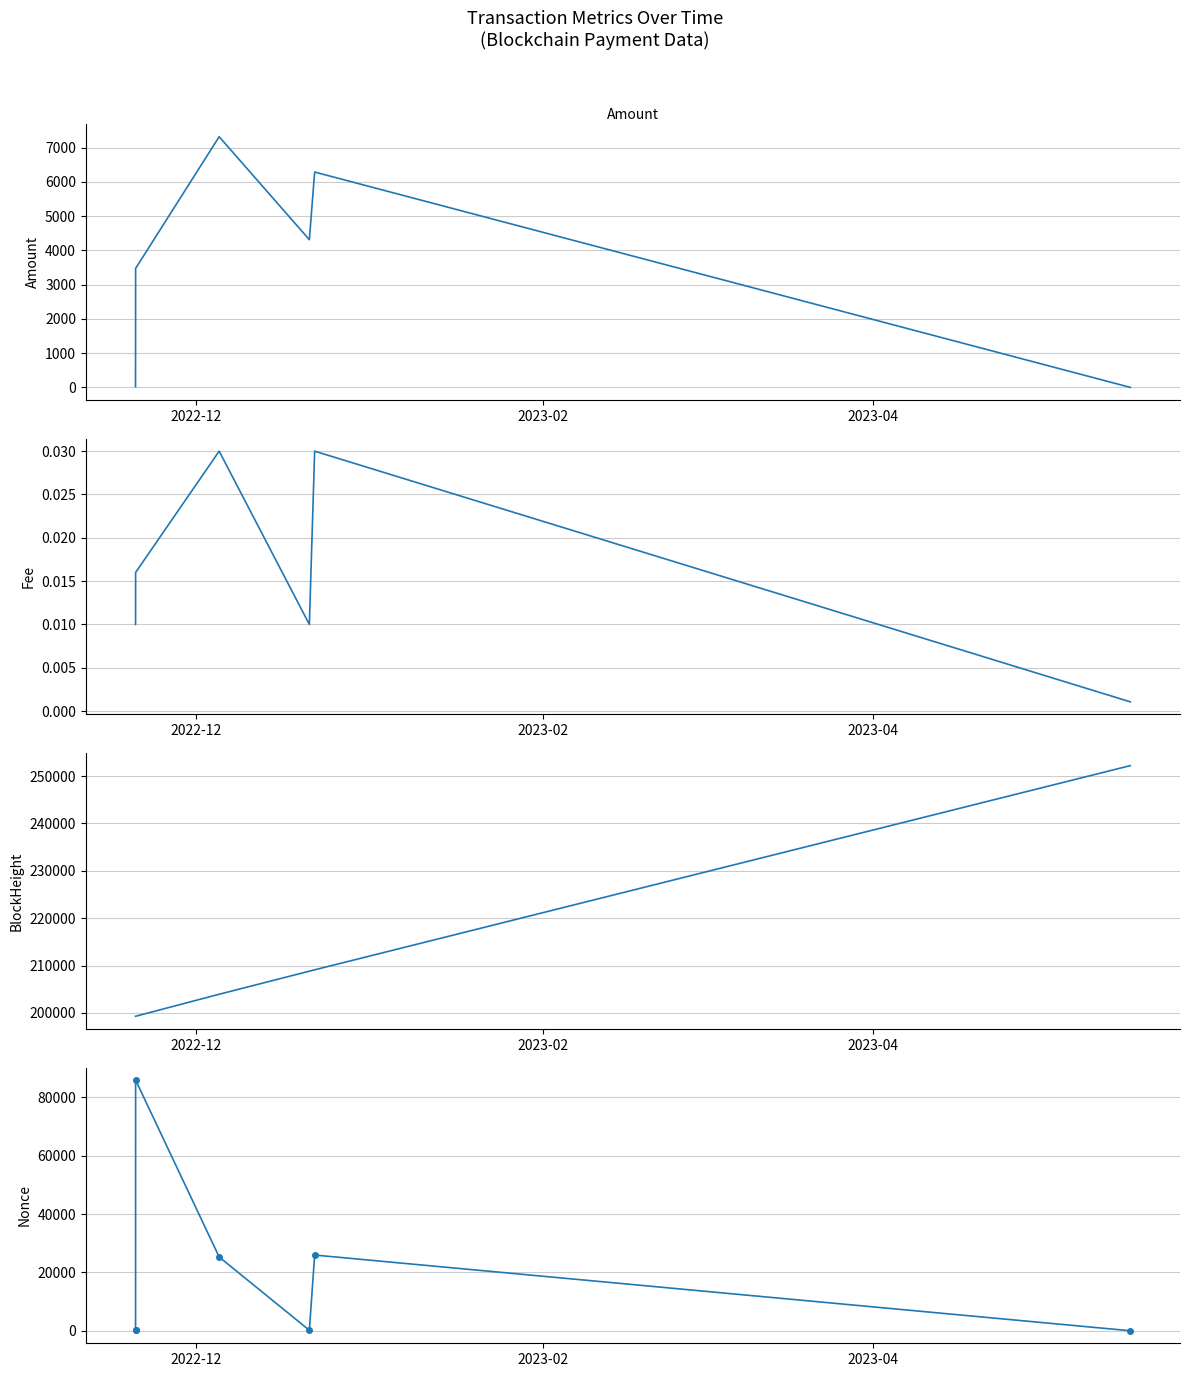

True or false: Nonce has a value of 56.1 at 2023-02.

False